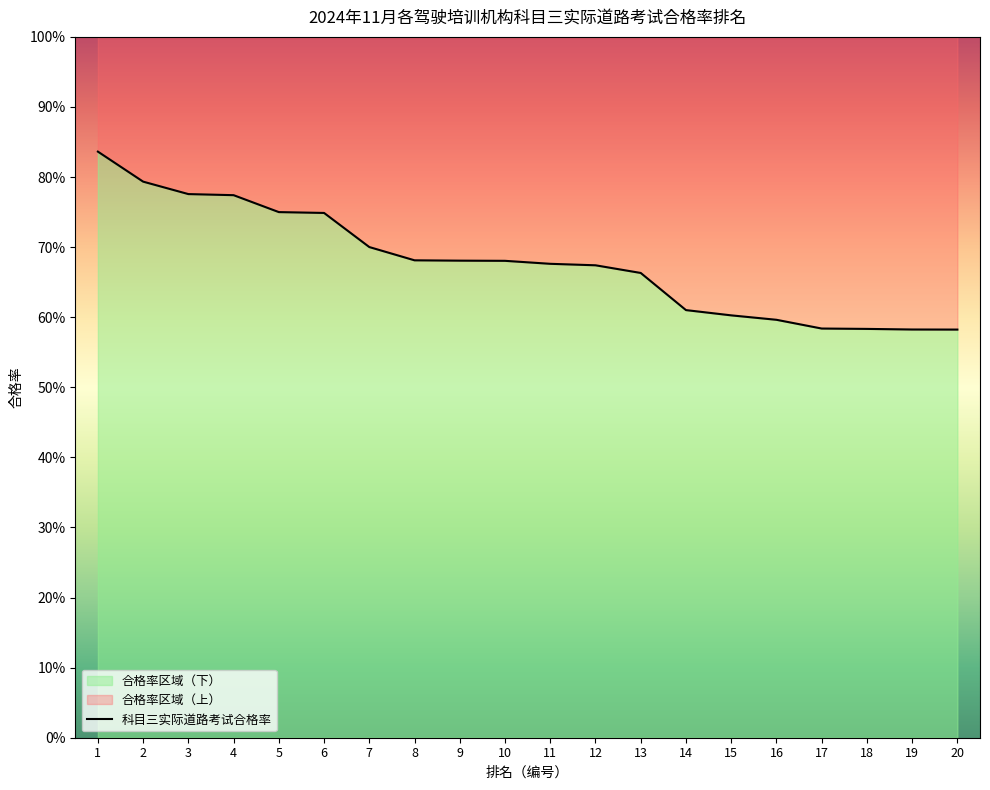

What is the value of the 19th point from the left?

0.6